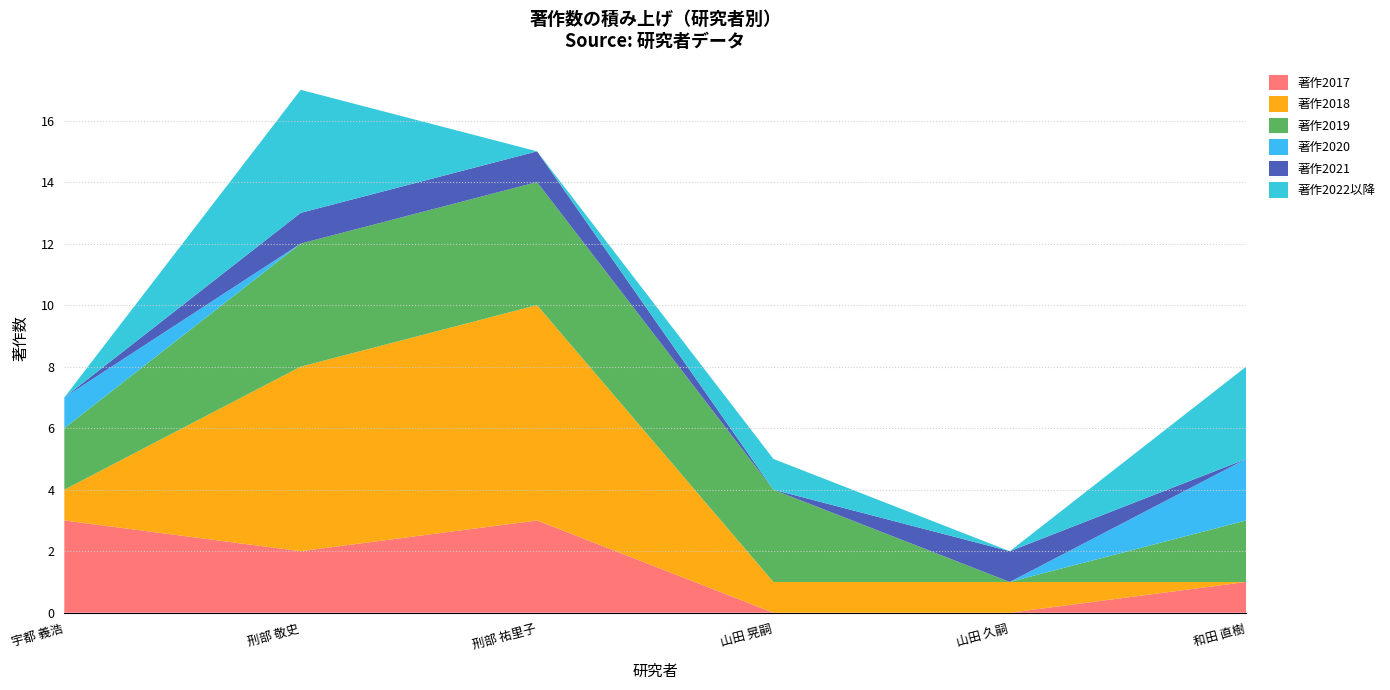

Reading left to right, what are all the values shown in this chart?

著作2017: 宇都 義浩=3	刑部 敬史=2	刑部 祐里子=3	山田 晃嗣=0	山田 久嗣=0	和田 直樹=1
著作2018: 宇都 義浩=1	刑部 敬史=6	刑部 祐里子=7	山田 晃嗣=1	山田 久嗣=1	和田 直樹=0
著作2019: 宇都 義浩=2	刑部 敬史=4	刑部 祐里子=4	山田 晃嗣=3	山田 久嗣=0	和田 直樹=2
著作2020: 宇都 義浩=1	刑部 敬史=0	刑部 祐里子=0	山田 晃嗣=0	山田 久嗣=0	和田 直樹=2
著作2021: 宇都 義浩=0	刑部 敬史=1	刑部 祐里子=1	山田 晃嗣=0	山田 久嗣=1	和田 直樹=0
著作2022以降: 宇都 義浩=0	刑部 敬史=4	刑部 祐里子=0	山田 晃嗣=1	山田 久嗣=0	和田 直樹=3